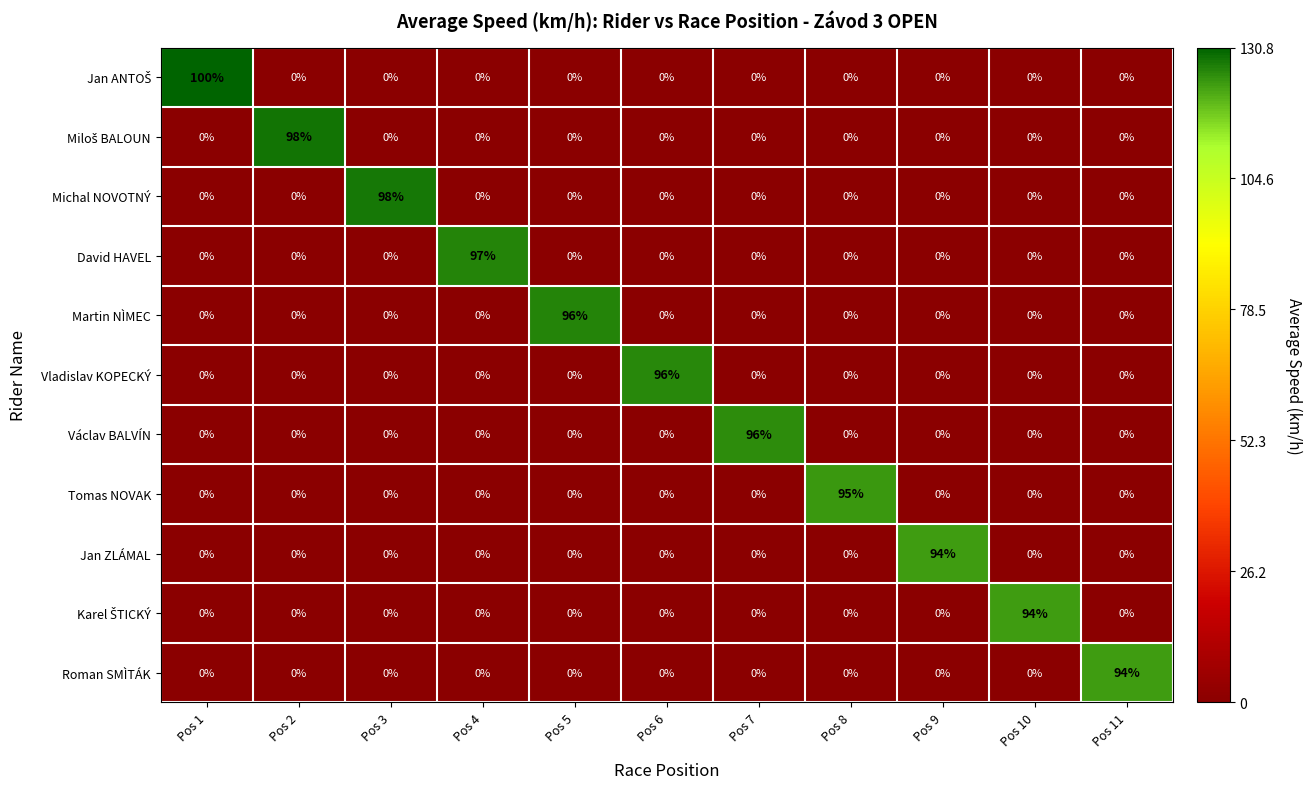

What is the sum of all David HAVEL values?

97